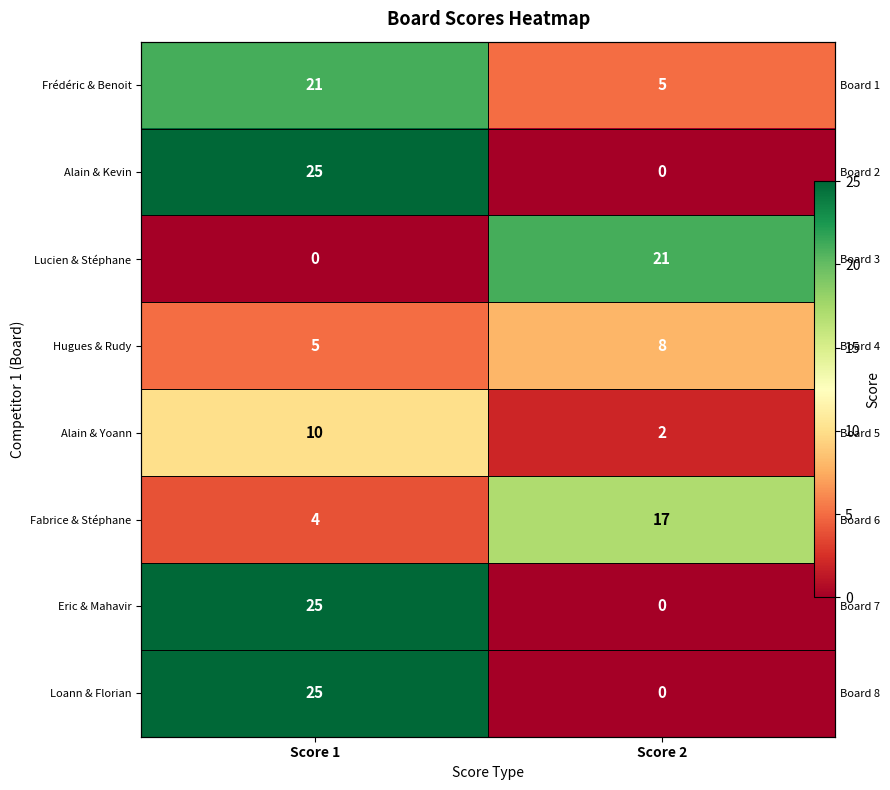

Is the value of Loann & Florian at Score 2 greater than the value of Eric & Mahavir at Score 2?

No